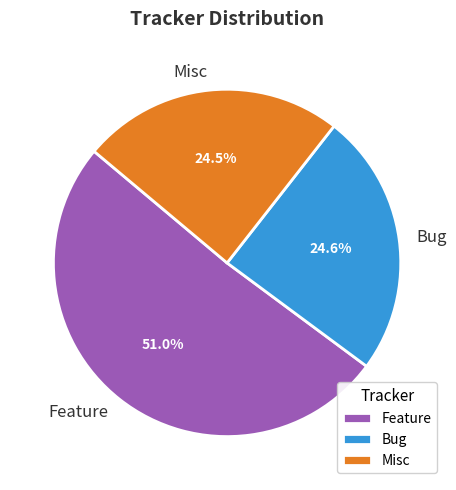

Which category has the biggest portion of the pie?

Feature